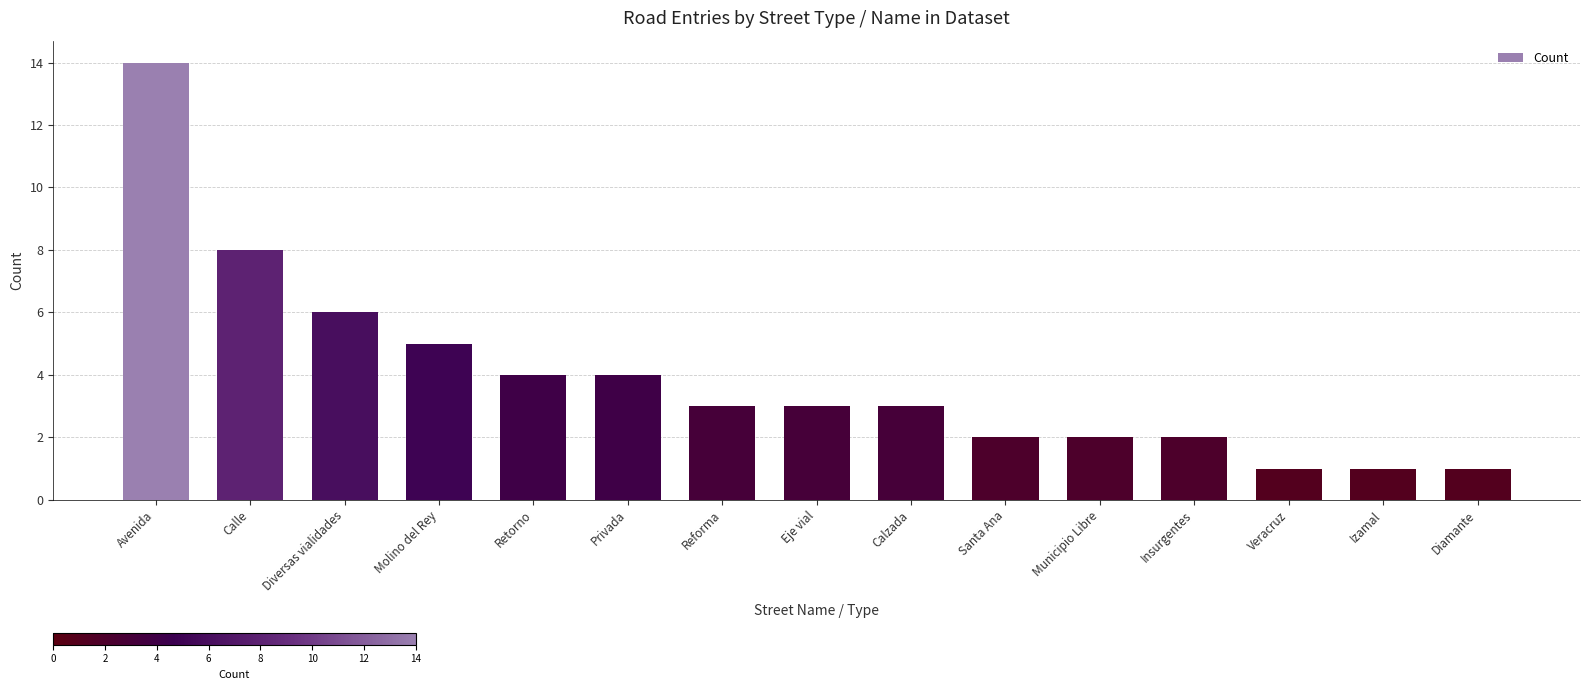

The value at Izamal is 1. True or false?

True